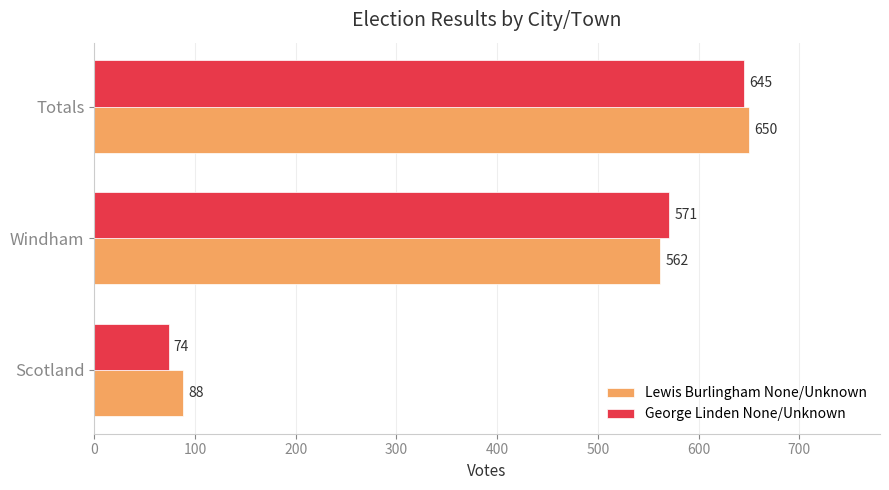

Rank the series by their maximum value, from lowest to highest.

George Linden None/Unknown, Lewis Burlingham None/Unknown